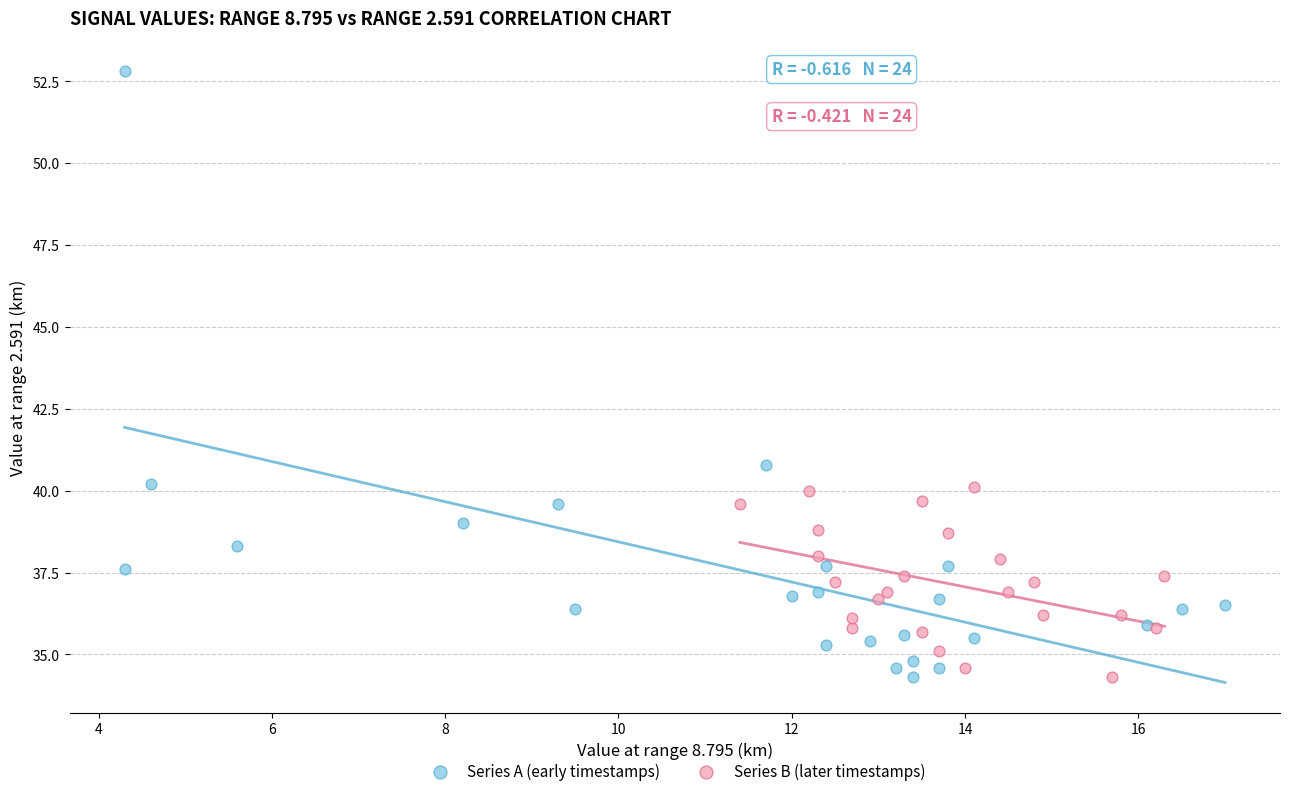

Which series reaches the maximum Y coordinate?

Series A (early timestamps)